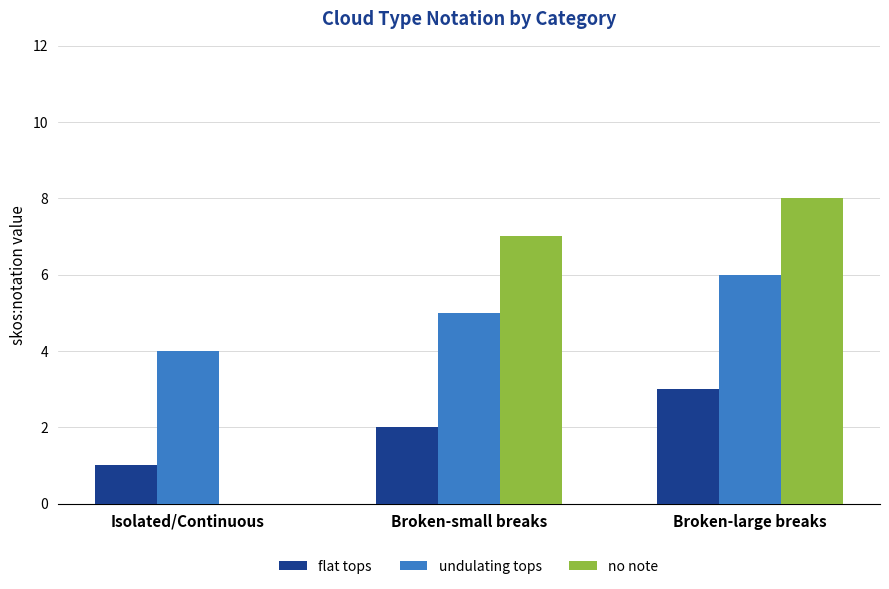

At which label does flat tops reach its peak?

Broken-large breaks